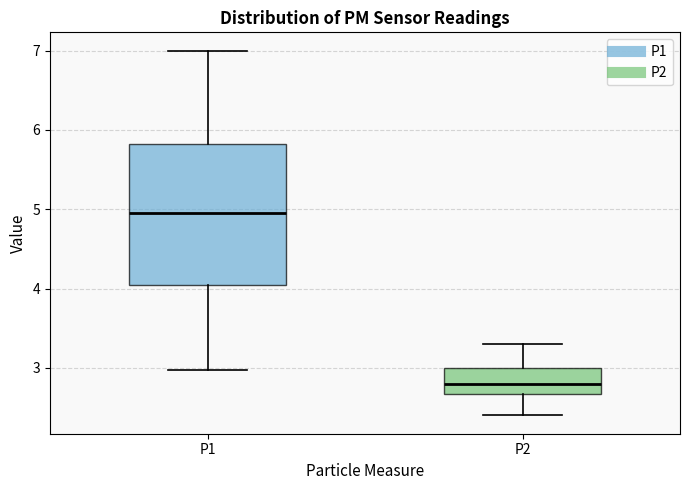

Reading left to right, transcribe this box plot: for each box, give where its median line is, the range the box spans, and where its two whiskers end, as read against the y-axis. The values are not printed on the chart, so give them approximately, as read against the axis.

P1: median 5.0, box 4.0 to 5.8, whiskers 3.0 to 7.0
P2: median 2.8, box 2.7 to 3.0, whiskers 2.4 to 3.3